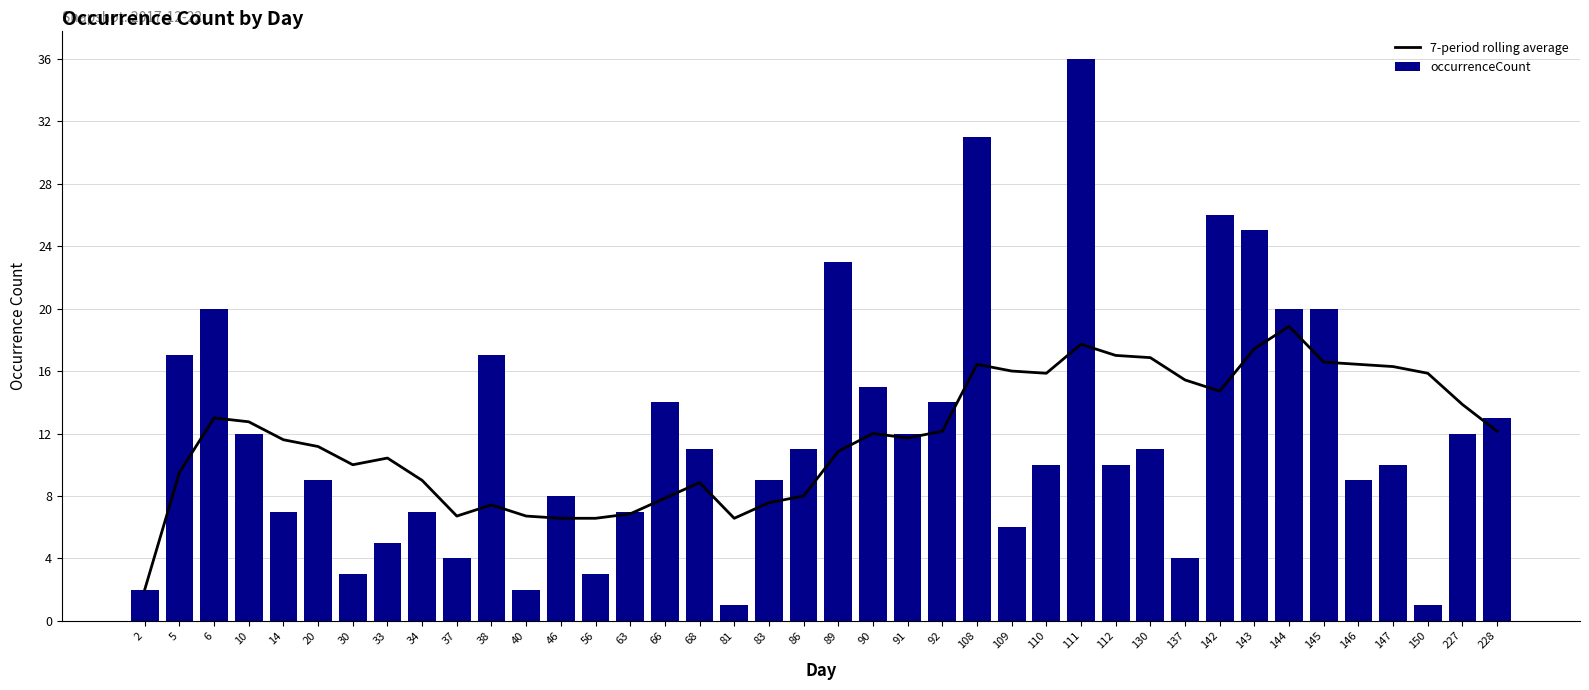

True or false: 7-period rolling average has a value of 3.9 at 144.

False